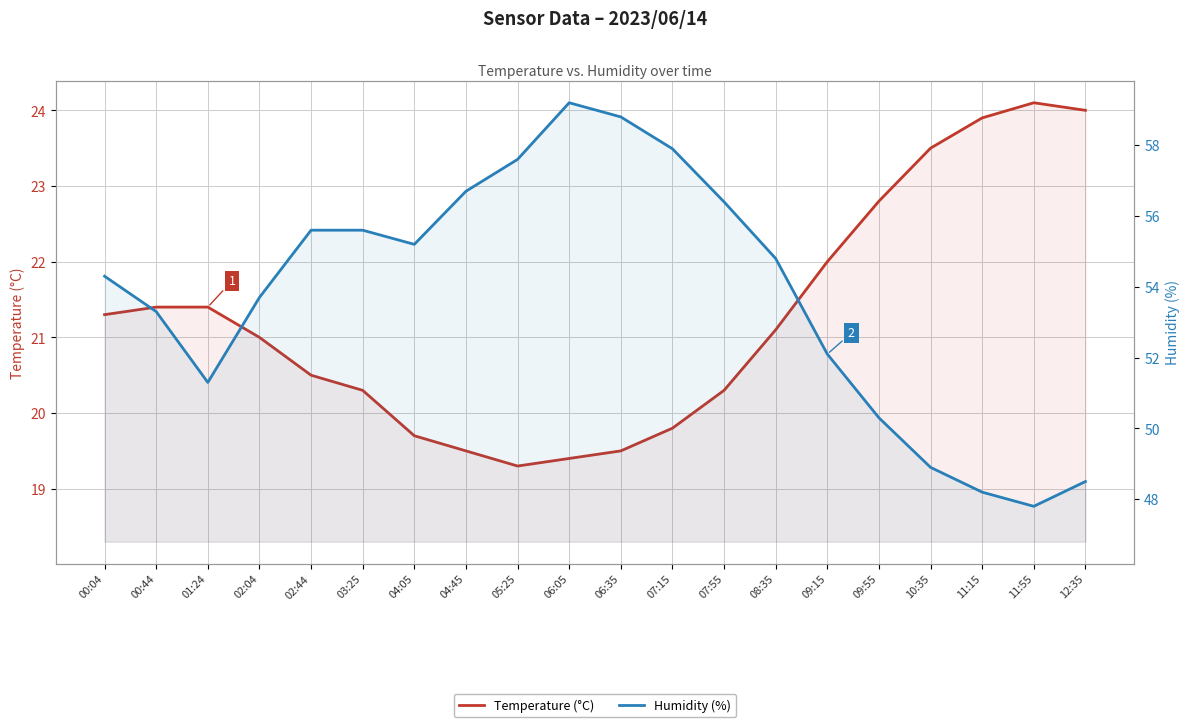

Between 09:15 and 07:55, which is larger?

09:15